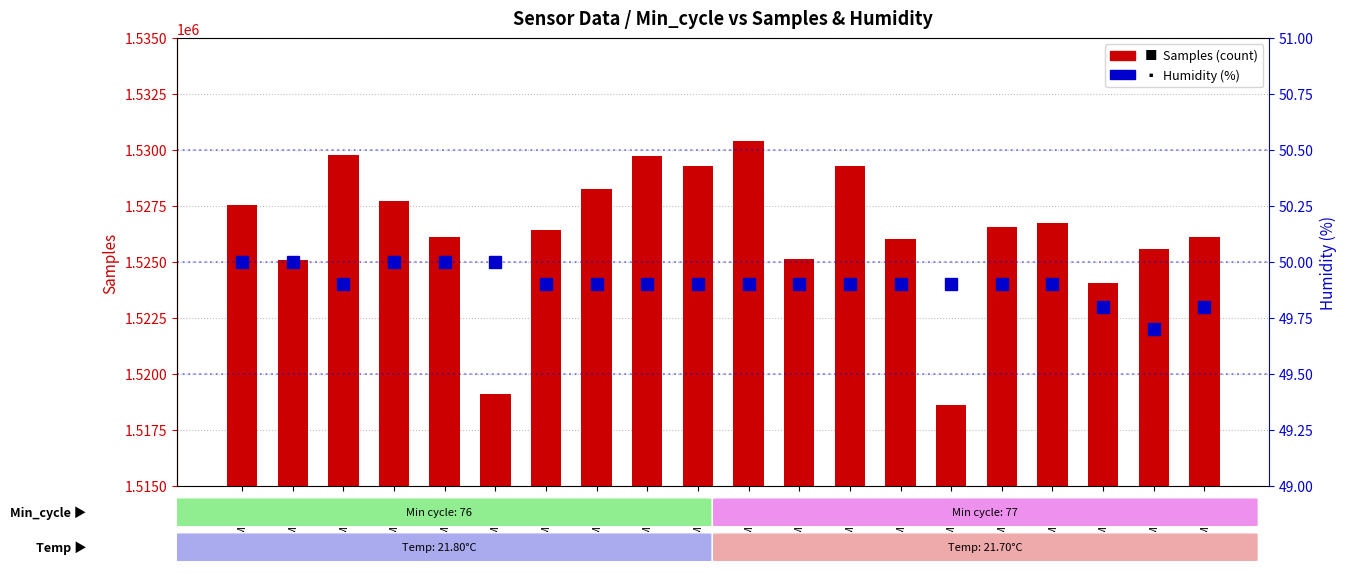

The value of Samples (count) at Min=76 is 2223644.9. True or false?

False